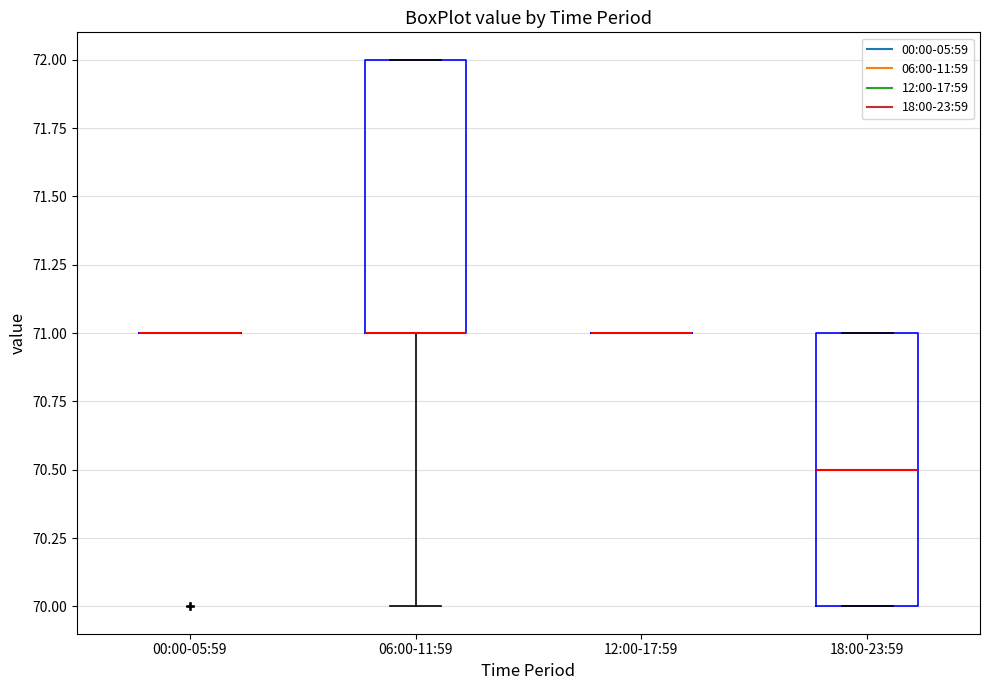

Reading left to right, read every box against the y-axis: the position of its median line, the range the box covers, and the ends of its whiskers. The values are not printed on the chart, so give them approximately, as read against the axis.

00:00-05:59: box collapsed to a line at 71.0, whiskers 71.0 to 71.0
06:00-11:59: median 71.0 (drawn on the box's lower edge), box 71.0 to 72.0, whiskers 70.0 to 72.0
12:00-17:59: box collapsed to a line at 71.0, whiskers 71.0 to 71.0
18:00-23:59: median 70.5, box 70.0 to 71.0, whiskers 70.0 to 71.0